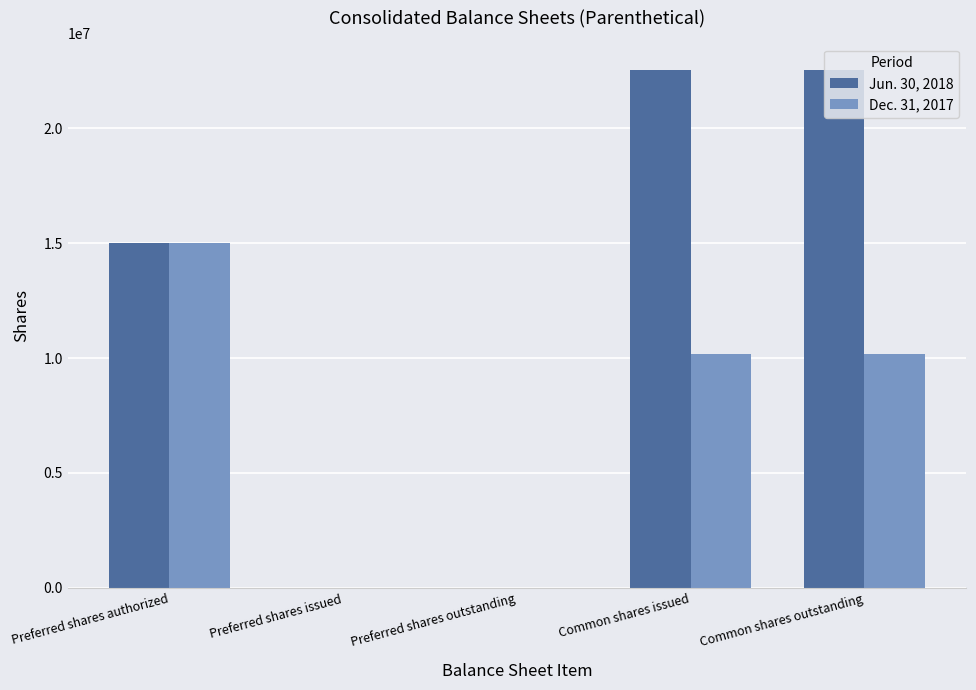

Reading left to right, extract all data points from this chart.

Jun. 30, 2018: 15000000	47	47	22559572	22559572
Dec. 31, 2017: 15000000	4935	4935	10196620	10196620